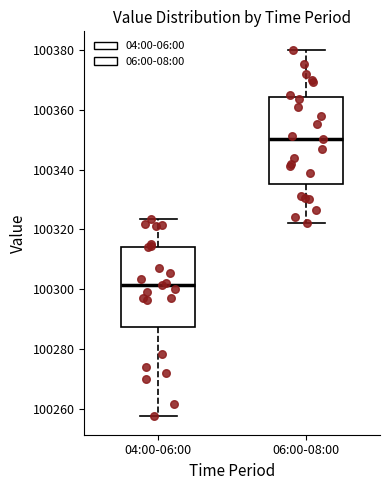

Where is the upper edge of the box for 04:00-06:00 on the y-axis? The values are not printed on the chart, so give them approximately, as read against the axis.

100314